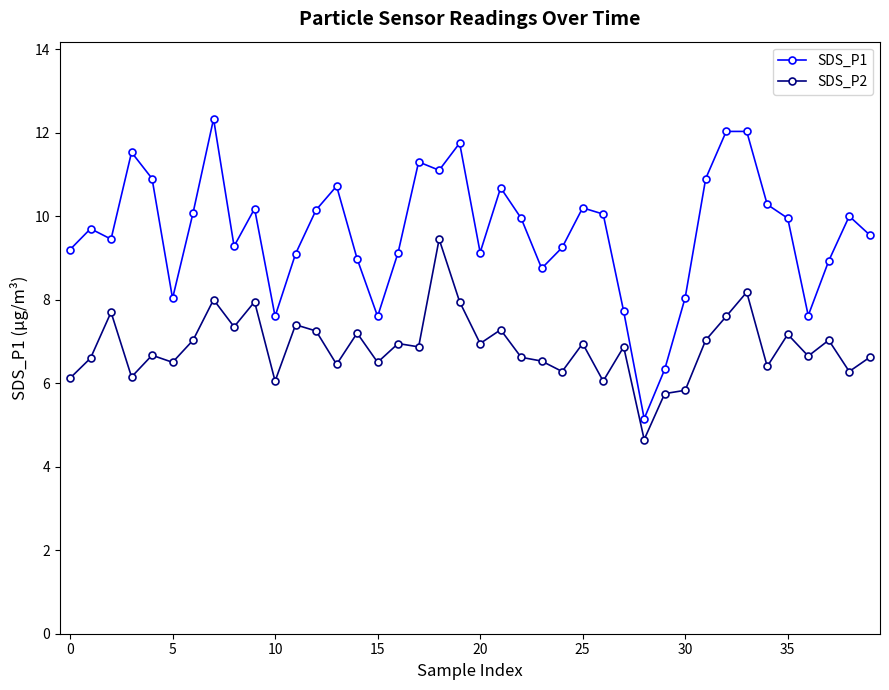

True or false: SDS_P1 and SDS_P2 cross at least once.

False